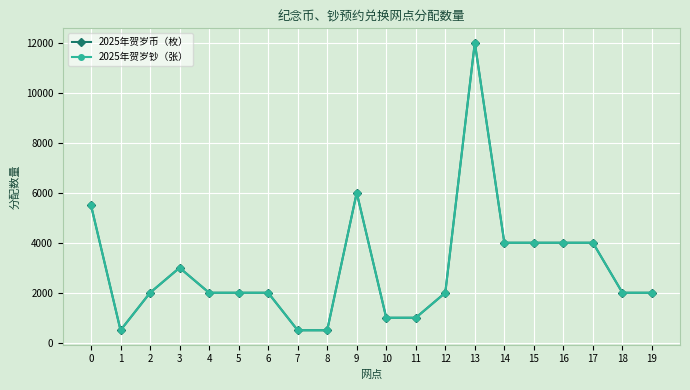

At which category does the chart reach its peak across all series?

13